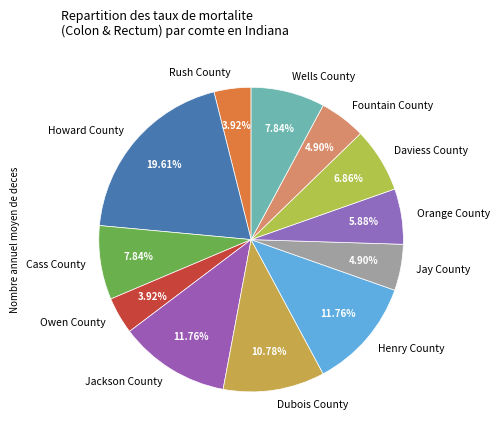

Which slice is the largest?

Howard County